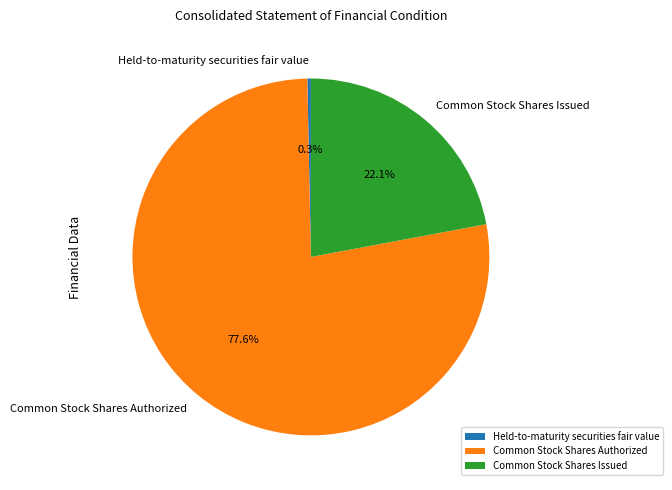

To the nearest percent, what portion does Common Stock Shares Issued represent?

22%